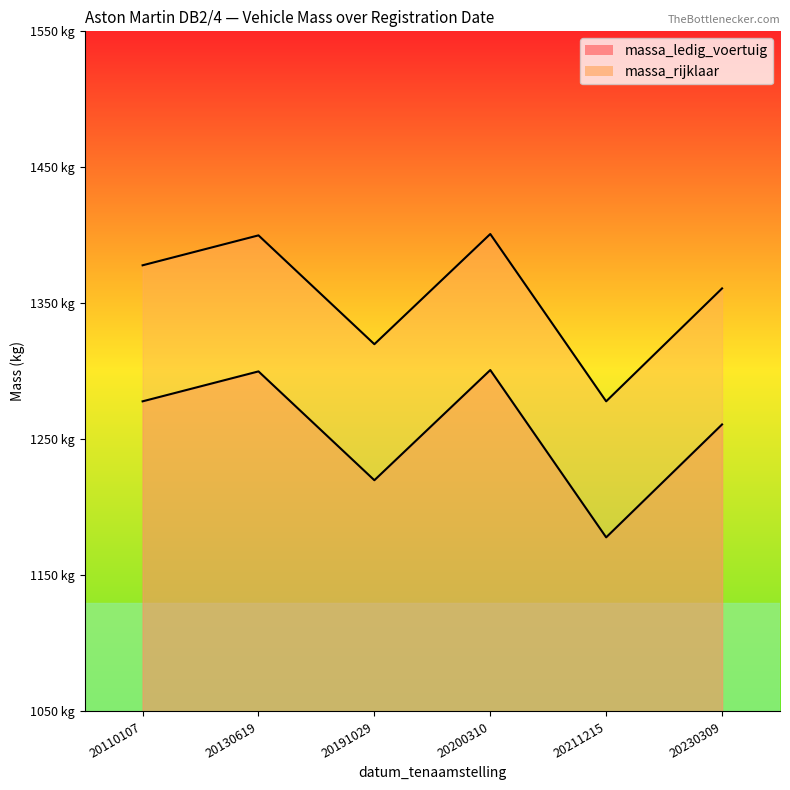

True or false: massa_ledig_voertuig and massa_rijklaar cross at least once.

False